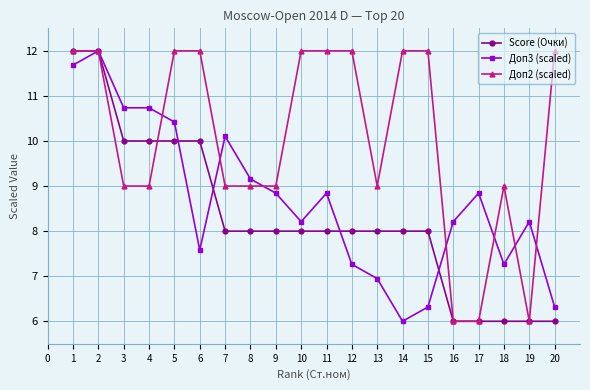

Is the value of Score (Очки) at 17 greater than the value of Доп3 (scaled) at 2?

No